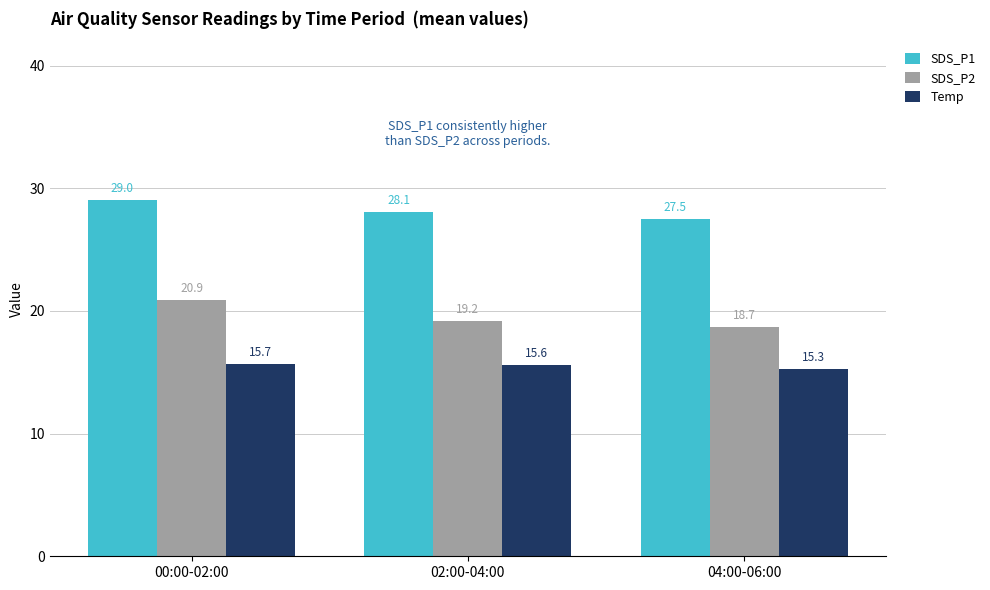

How many groups of bars are there?

3